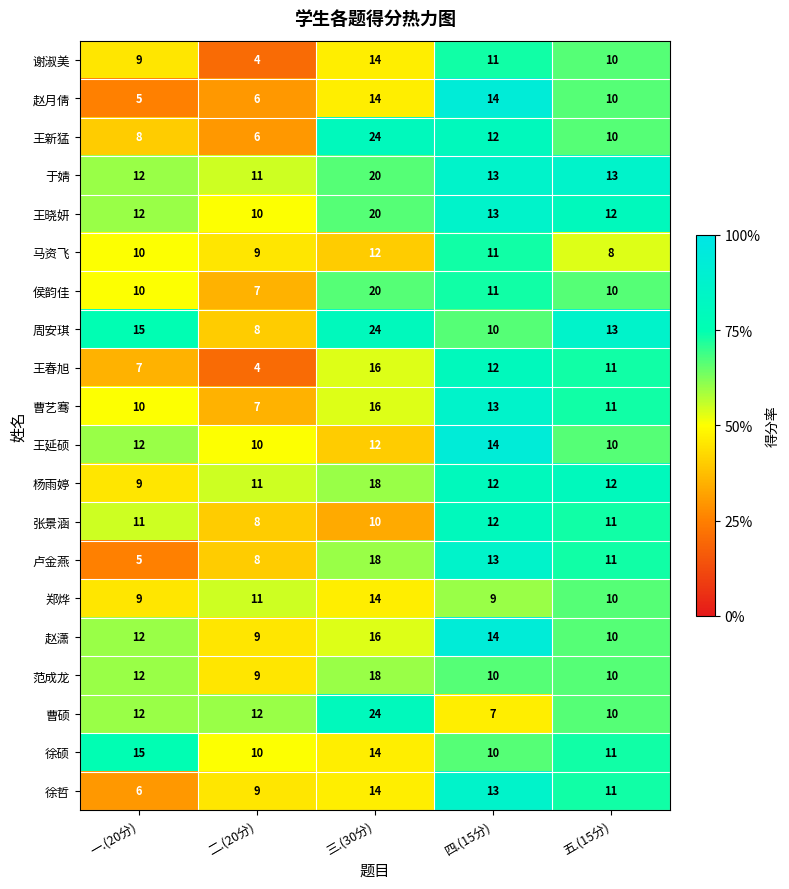

What is the sum of the 侯韵佳 values at 五.(15分) and 四.(15分)?

21